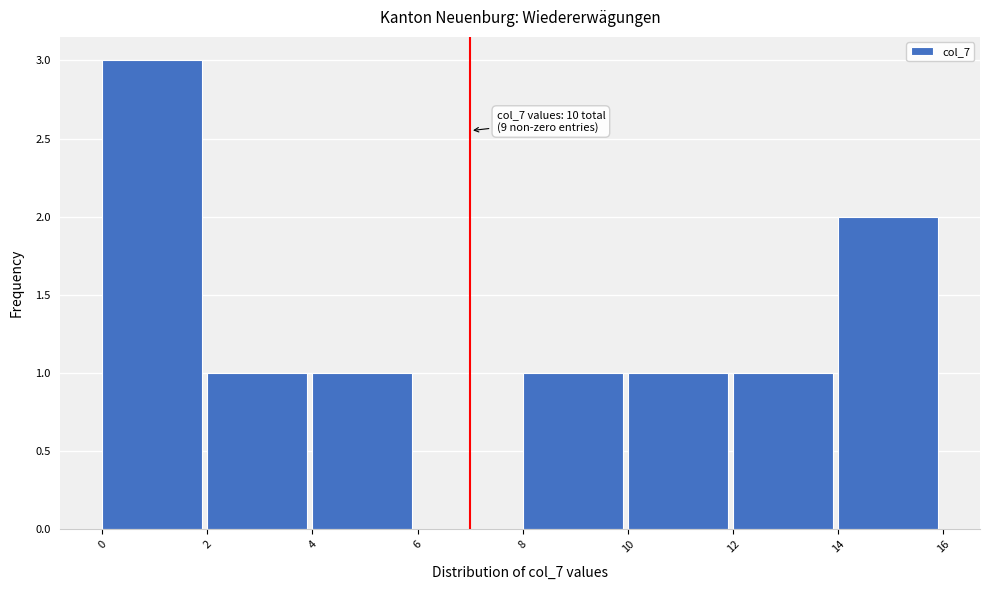

Which range on the x-axis has the tallest bar?

0 to 2